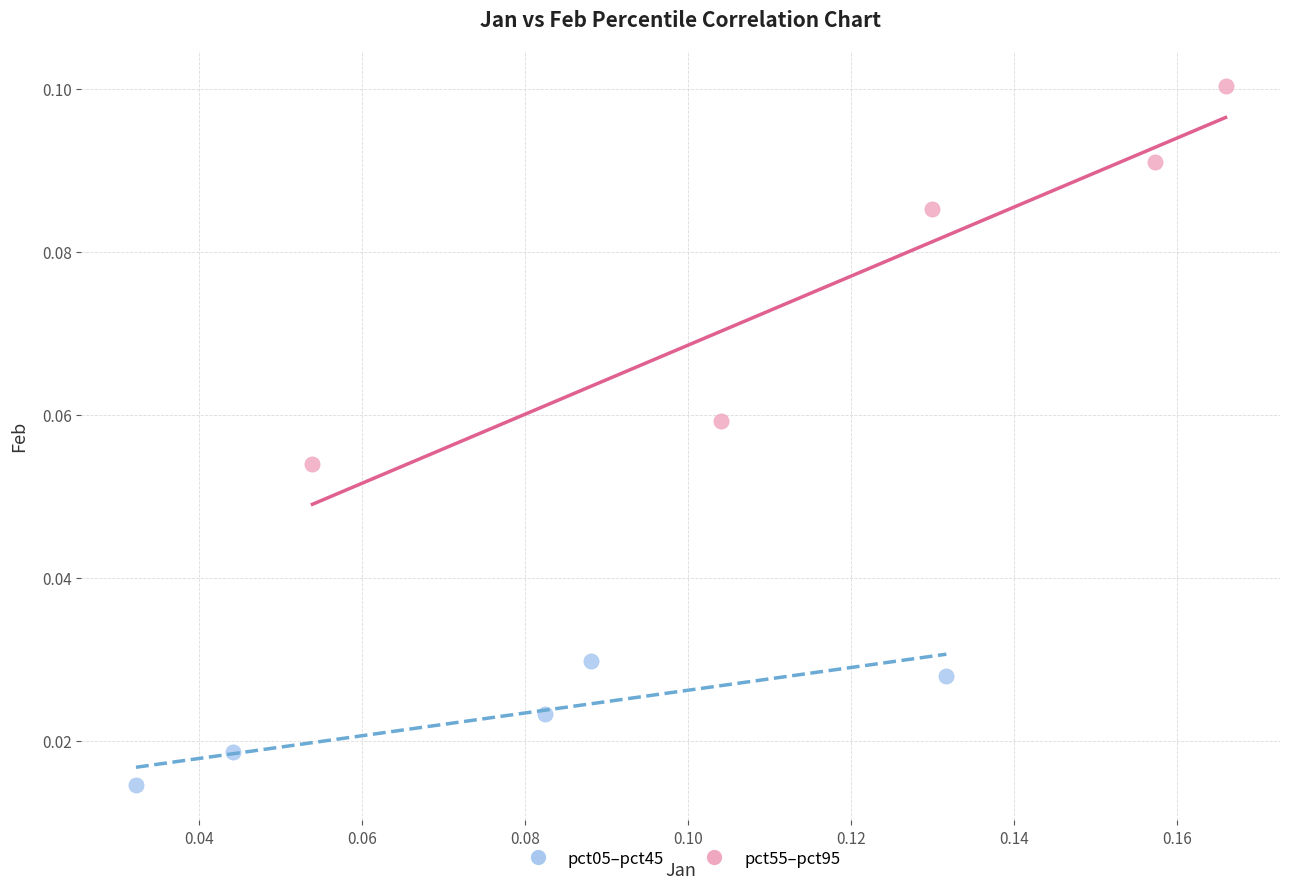

Which series reaches the maximum Y coordinate?

pct55–pct95